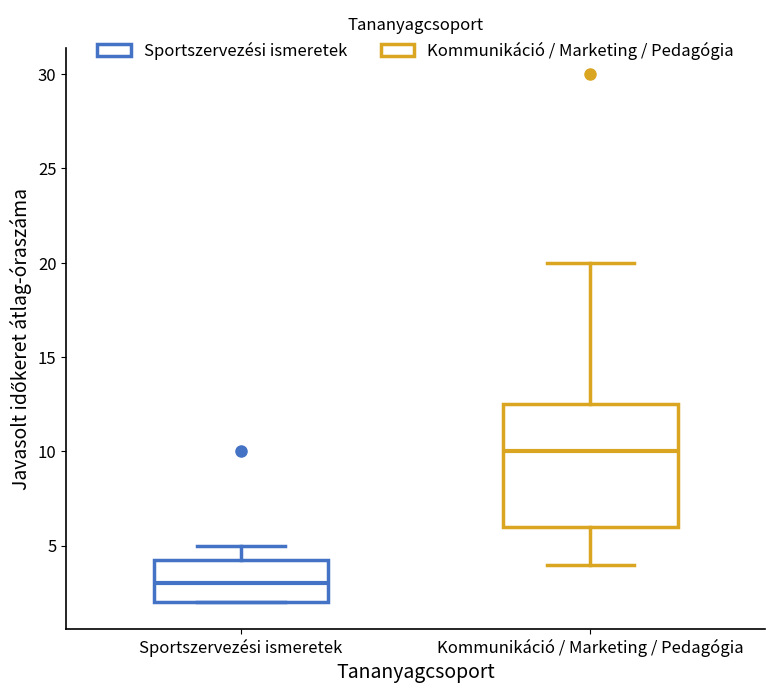

Reading left to right, read every box against the y-axis: the position of its median line, the range the box covers, and the ends of its whiskers. The values are not printed on the chart, so give them approximately, as read against the axis.

Sportszervezési ismeretek: median 3.0, box 2.0 to 4.5, whiskers 2.0 to 5.0
Kommunikáció / Marketing / Pedagógia: median 10.0, box 6.0 to 12.5, whiskers 4.0 to 20.0